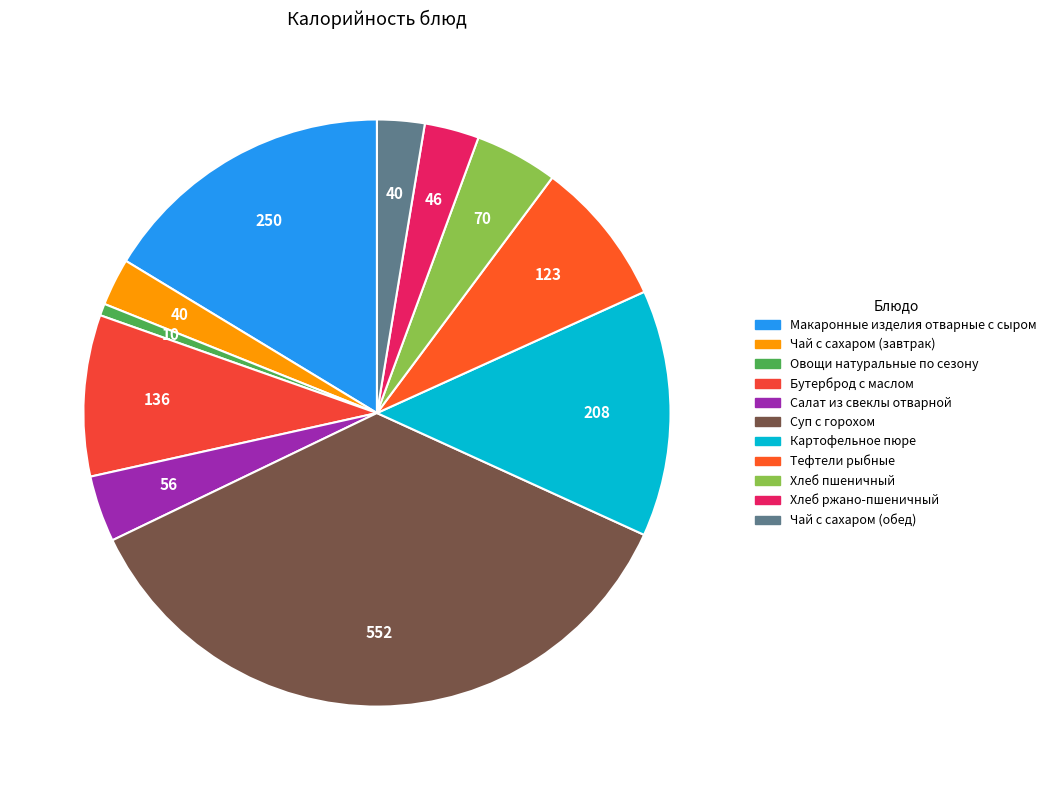

Is it true that Салат из свеклы отварной is 1% of the pie?

False